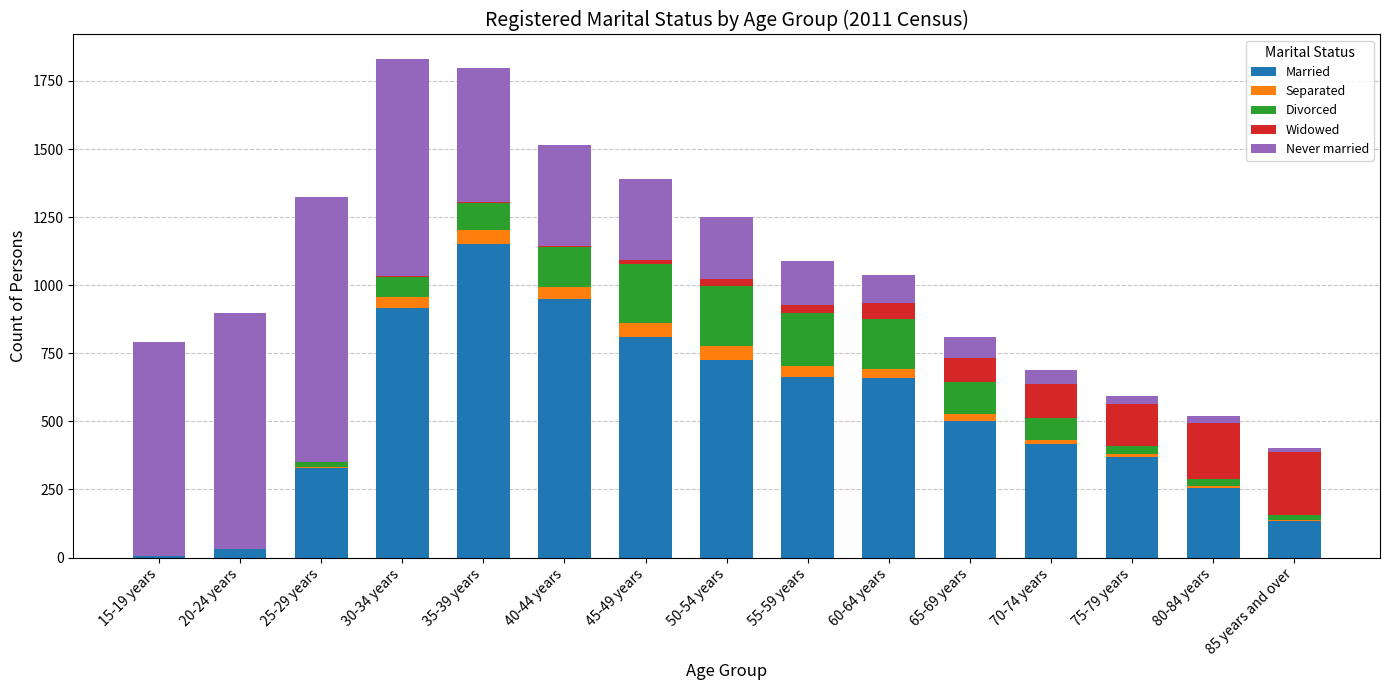

What is the maximum value for Married?

1153